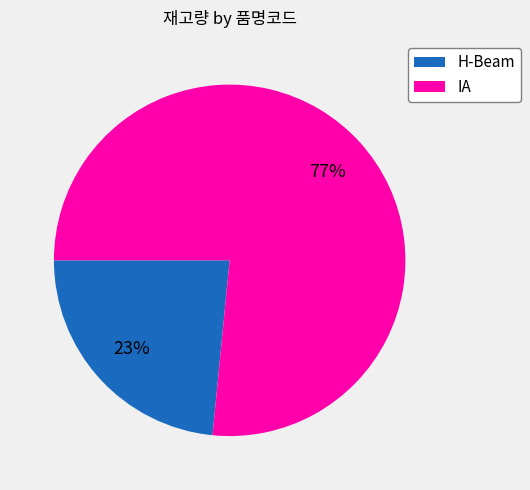

Does IA represent more than half of the total?

Yes